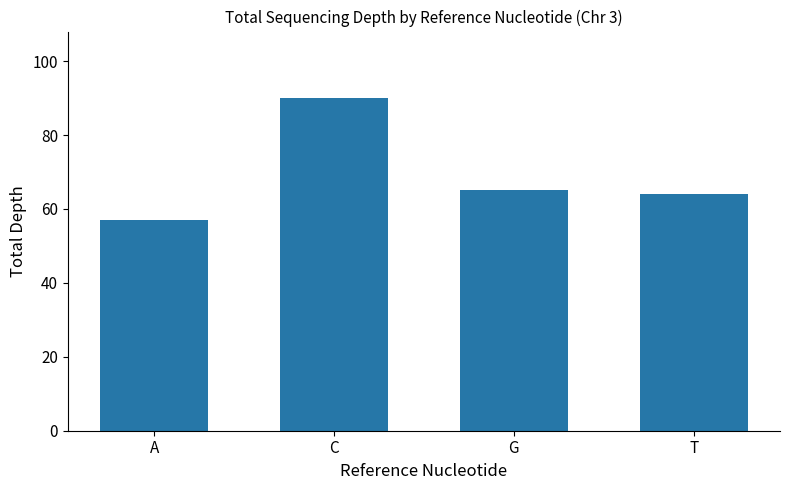

How many categories are shown in the chart?

4